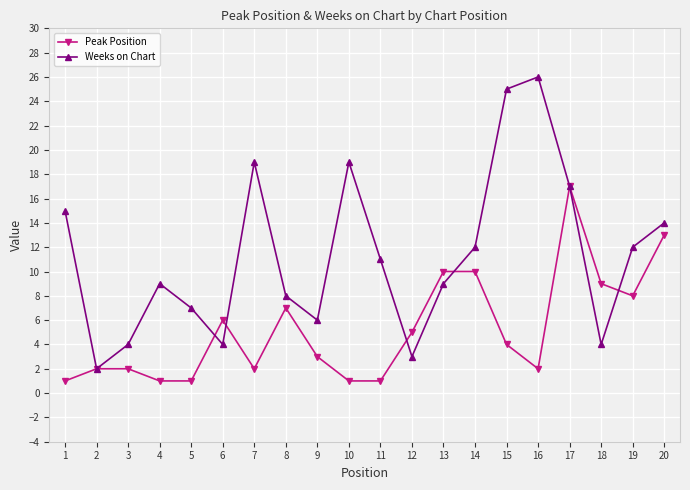

What is the difference between the Weeks on Chart values at 13 and 19?

3